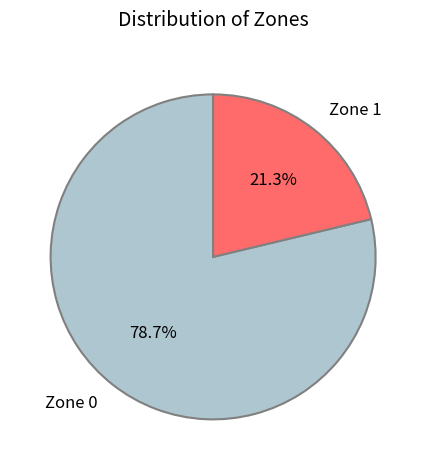

Which slice represents more than half of the pie?

Zone 0